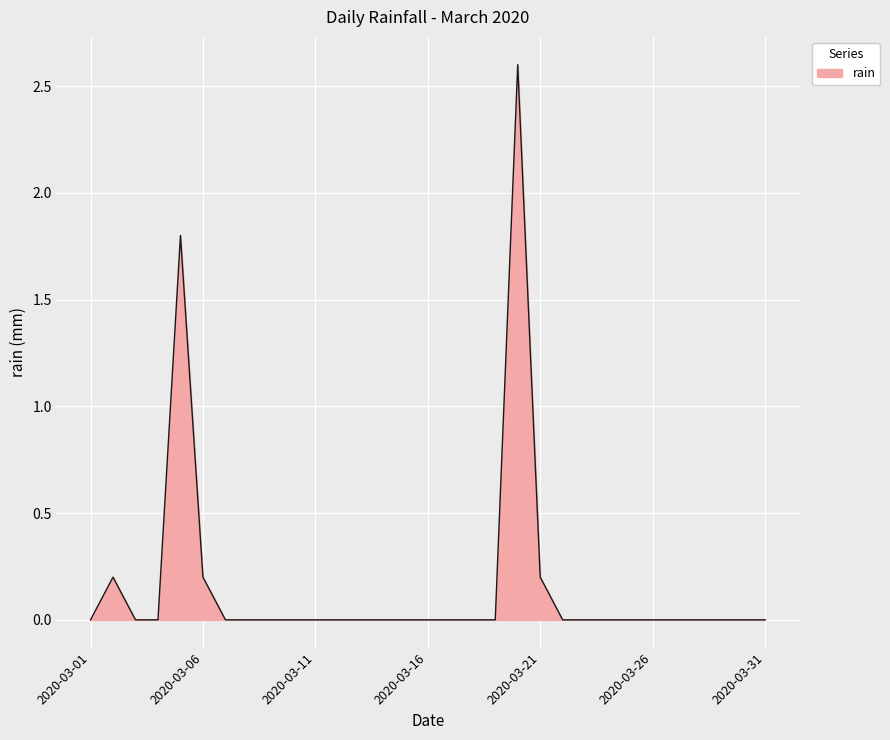

Reading left to right, list all the values displayed in this chart.

0.0	0.2	0.0	0.0	1.8	0.2	0.0	0.0	0.0	0.0	0.0	0.0	0.0	0.0	0.0	0.0	0.0	0.0	0.0	2.6	0.2	0.0	0.0	0.0	0.0	0.0	0.0	0.0	0.0	0.0	0.0